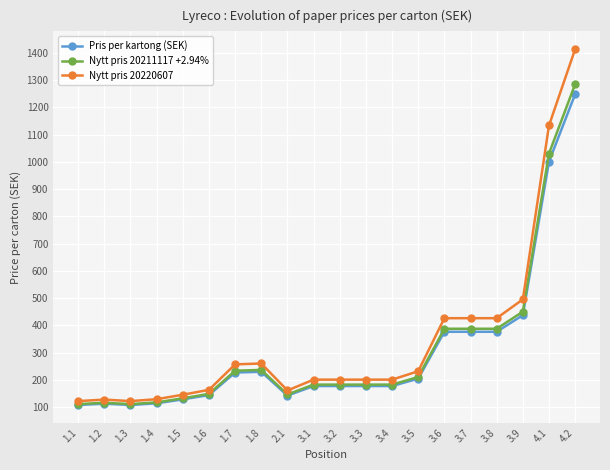

How many distinct data groups are displayed?

3